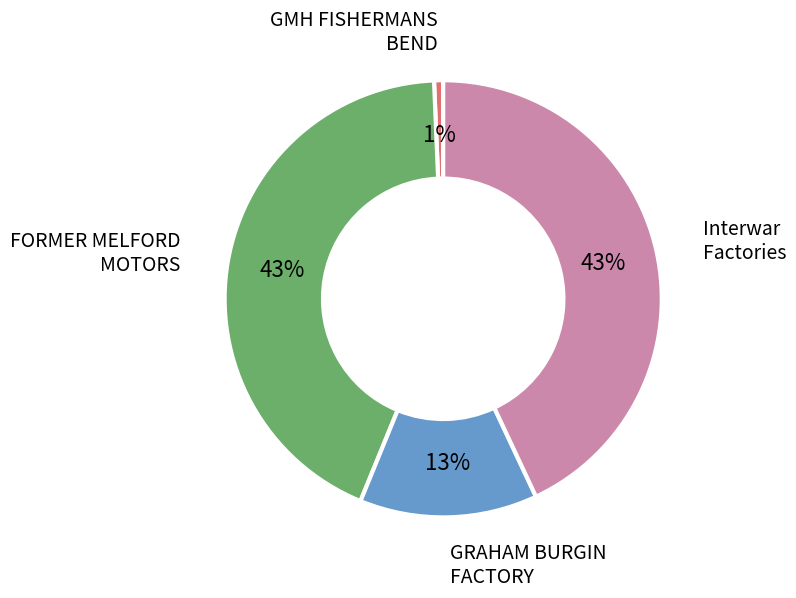

What is the smallest slice in the pie chart?

GMH FISHERMANS BEND